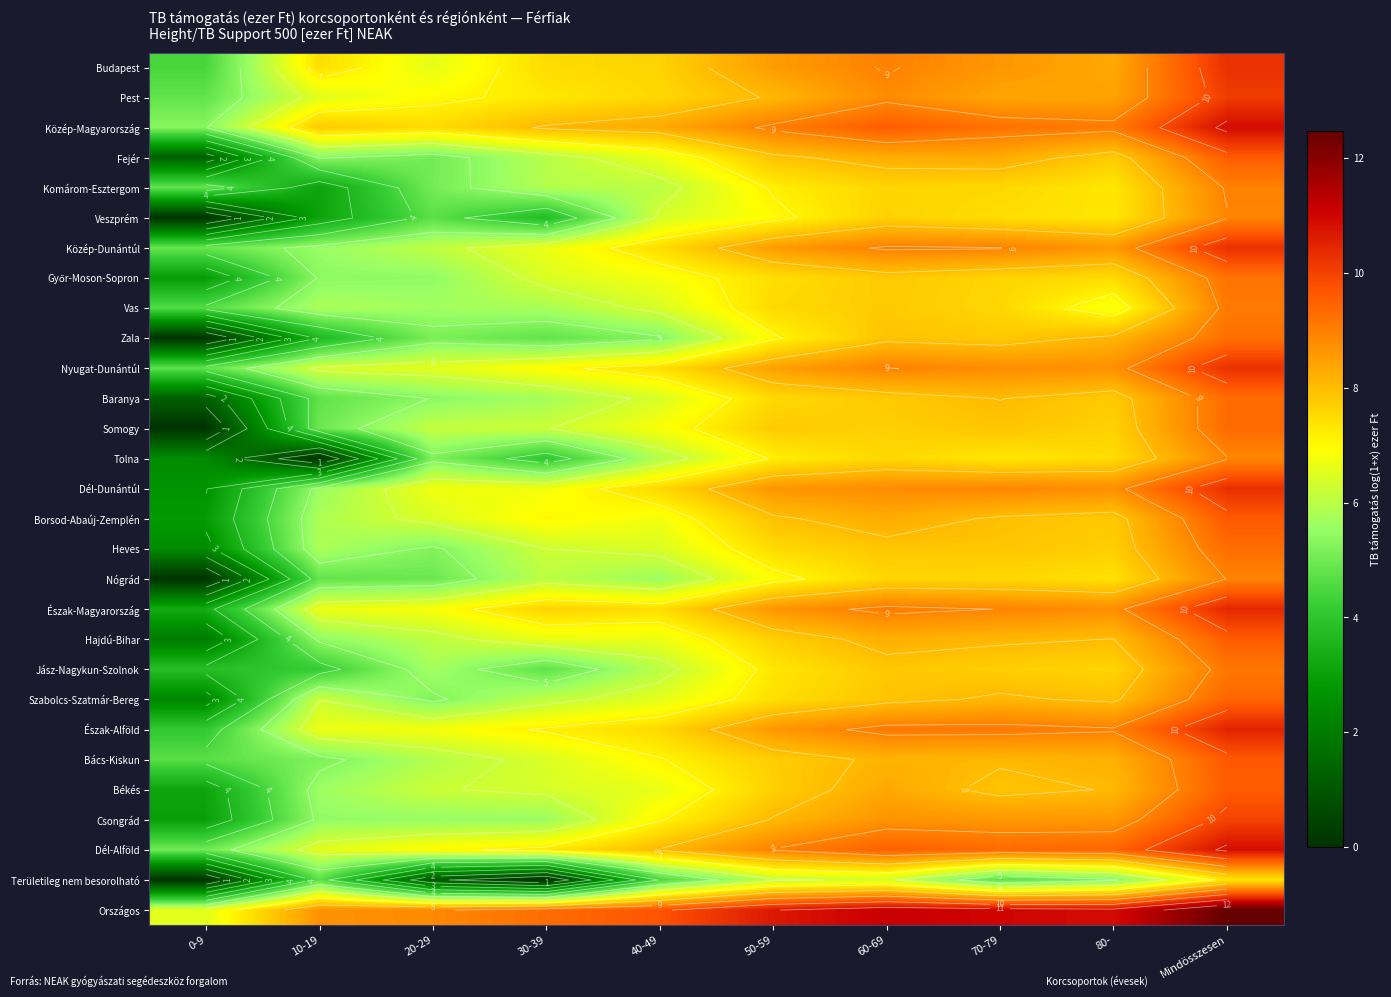

True or false: Békés has a value of 13.7 at Mindösszesen.

False